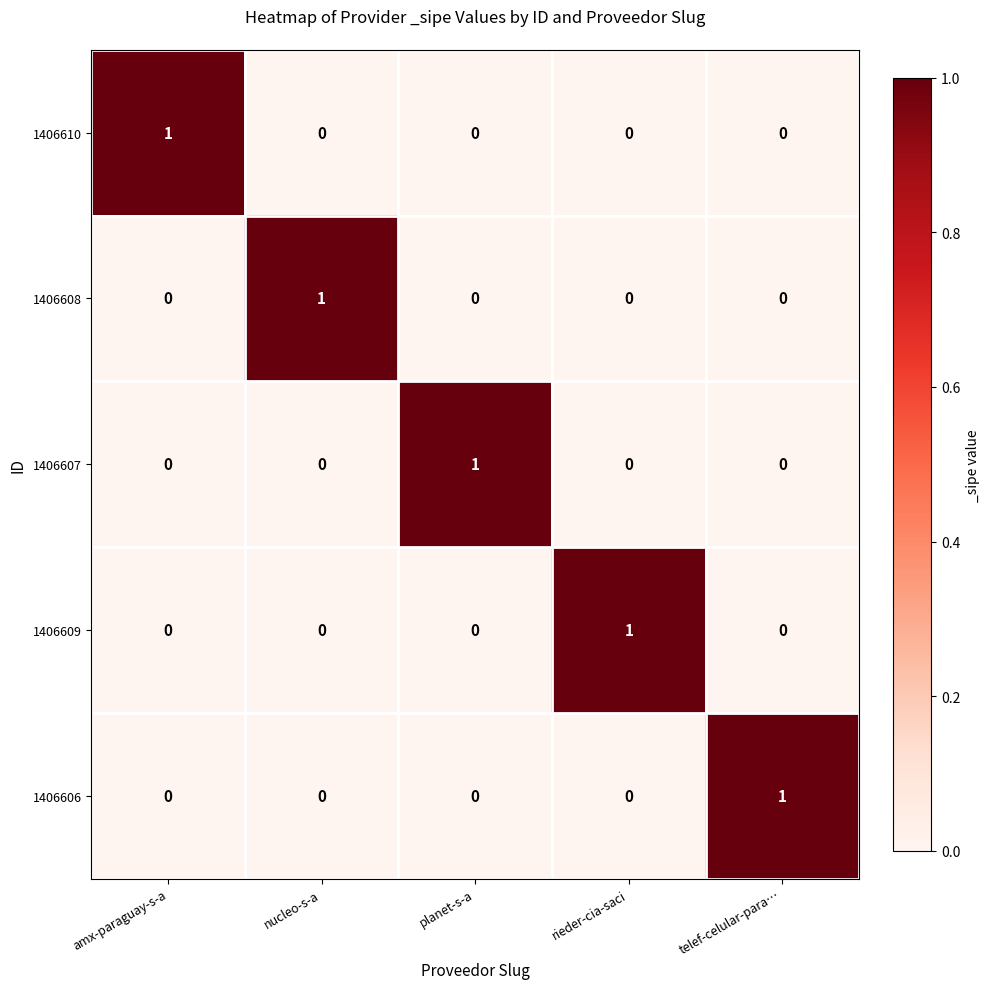

Is it true that 1406610 equals 0 at planet-s-a?

True